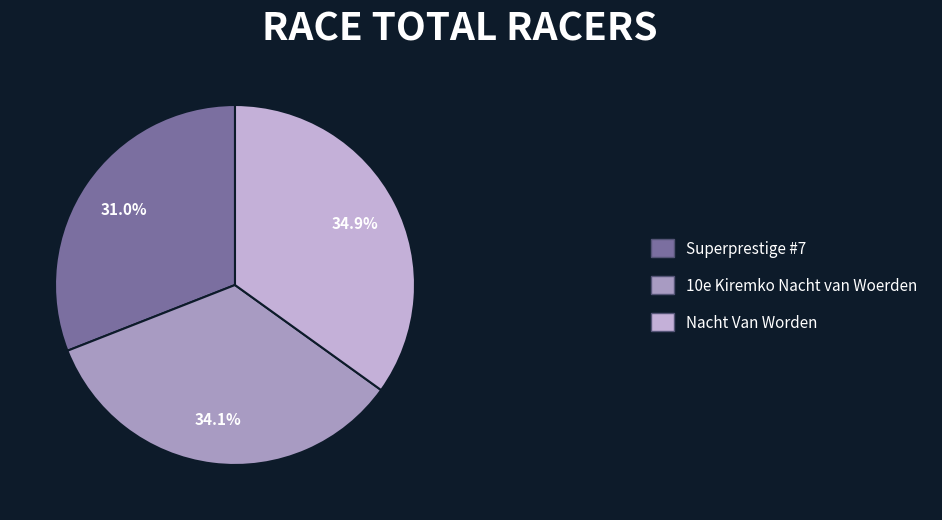

Which has a higher value, Superprestige #7 or Nacht Van Worden?

Nacht Van Worden